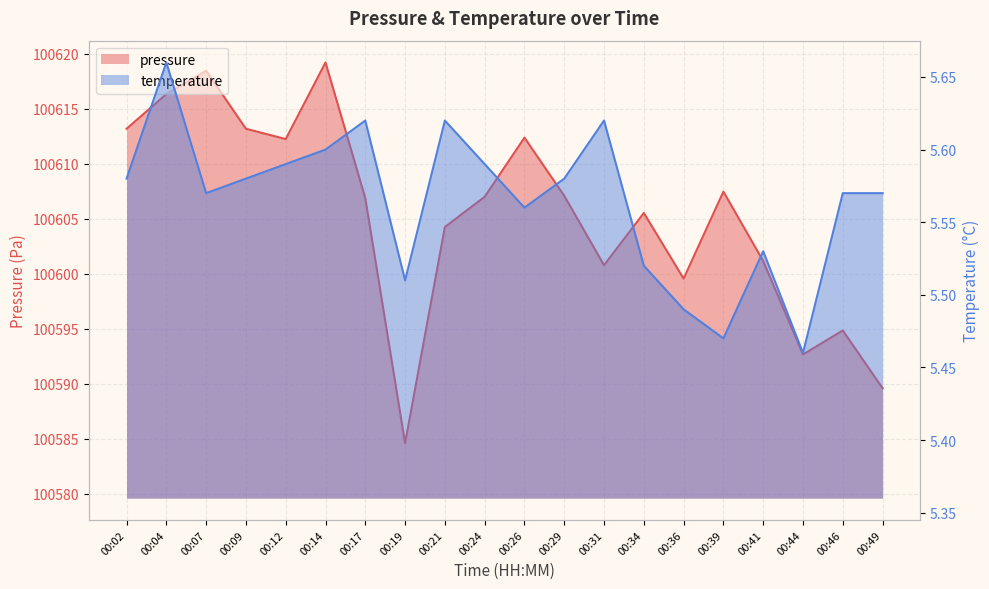

The pressure series shows 152830.9 at 00:04. True or false?

False